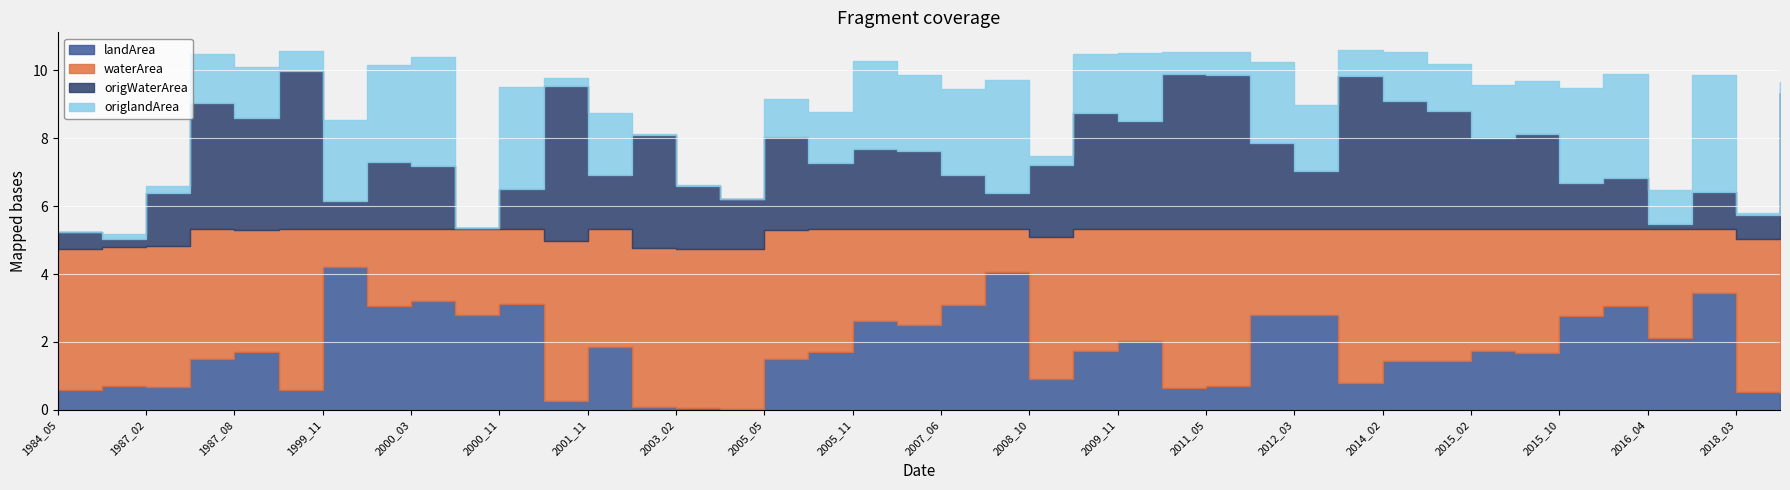

Read the waterArea value at 2012_02.

2.5